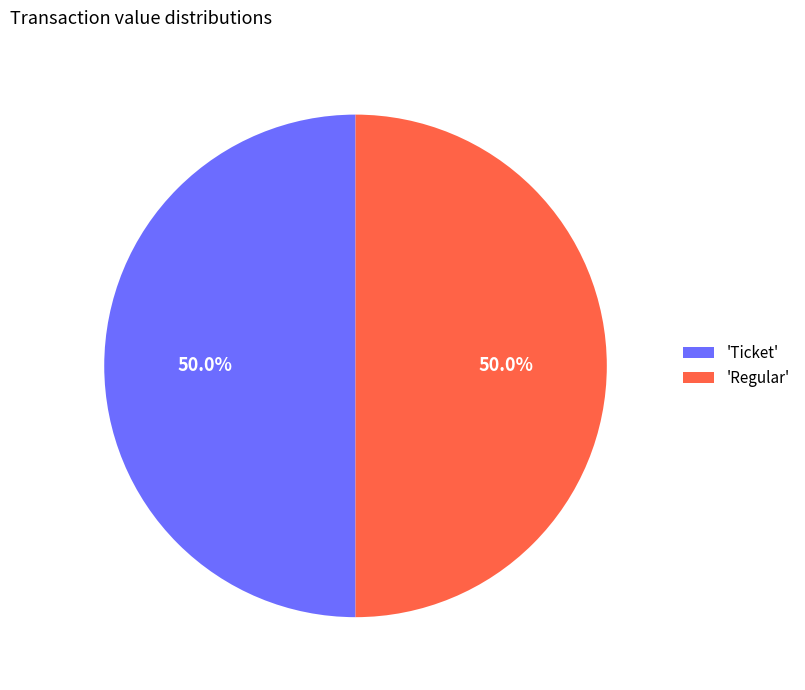

What is the ratio of the value at 'Ticket' to the value at 'Regular'?

1.0